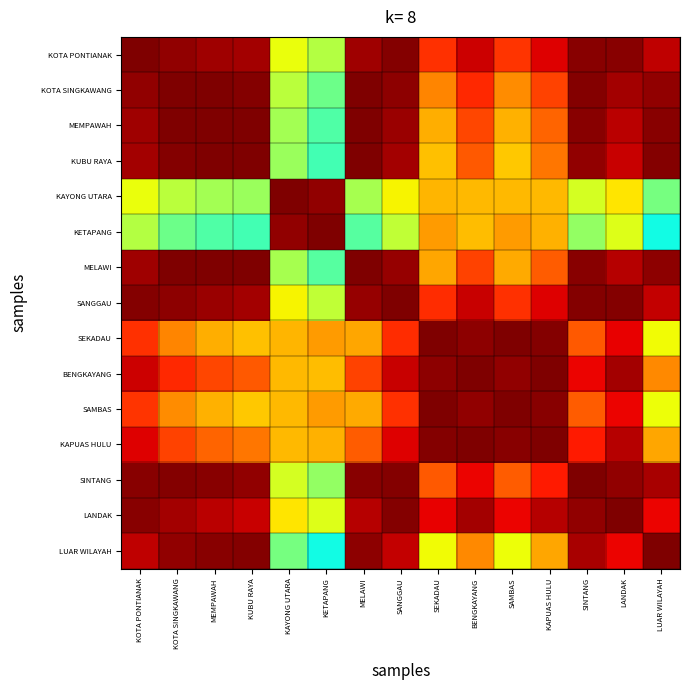

At which category is the sum across all series the highest?

LANDAK